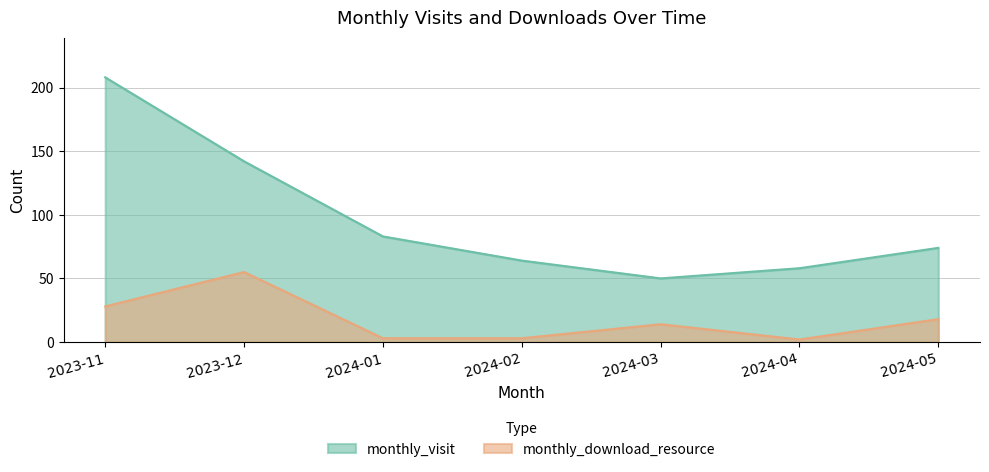

Between 2024-03 and 2023-12, which is larger?

2023-12